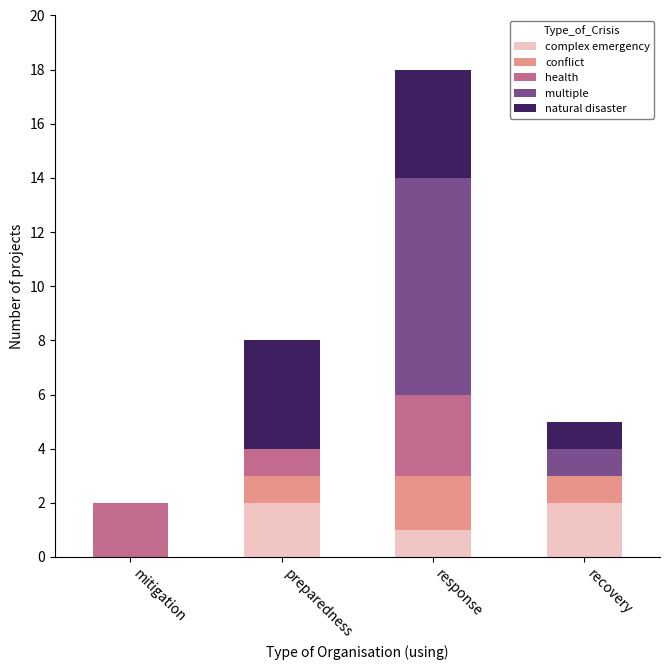

Reading left to right, list the values for the complex emergency series.

mitigation=0	preparedness=2	response=1	recovery=2